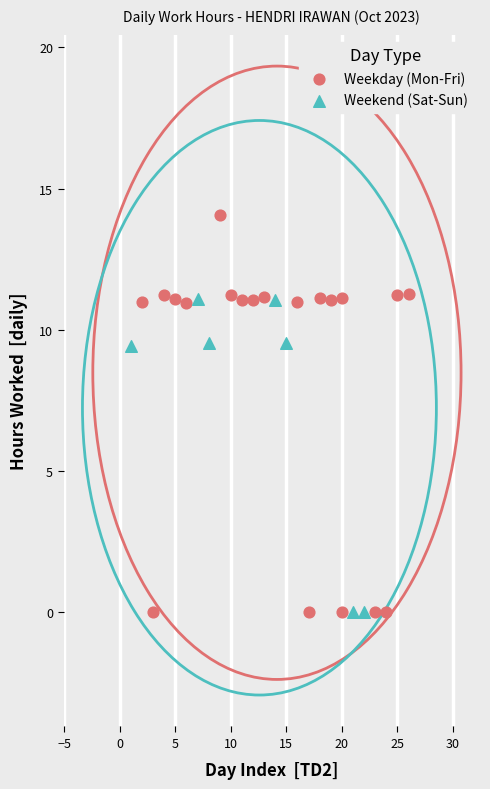

Which series reaches the maximum Y coordinate?

Weekday (Mon-Fri)